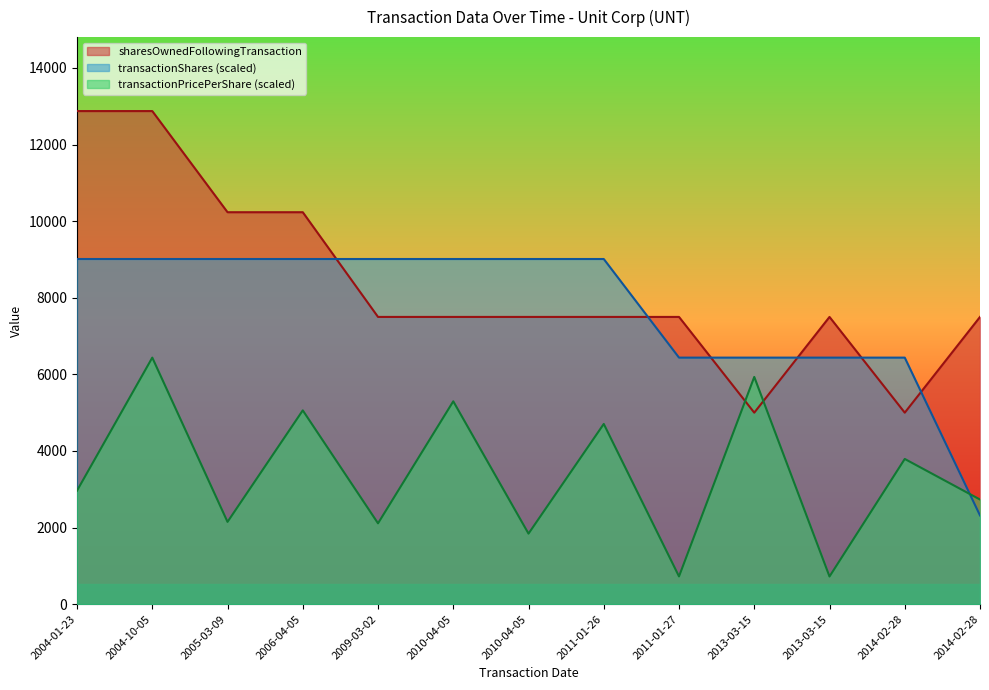

What is the label of the 2nd point from the left?

2004-10-05